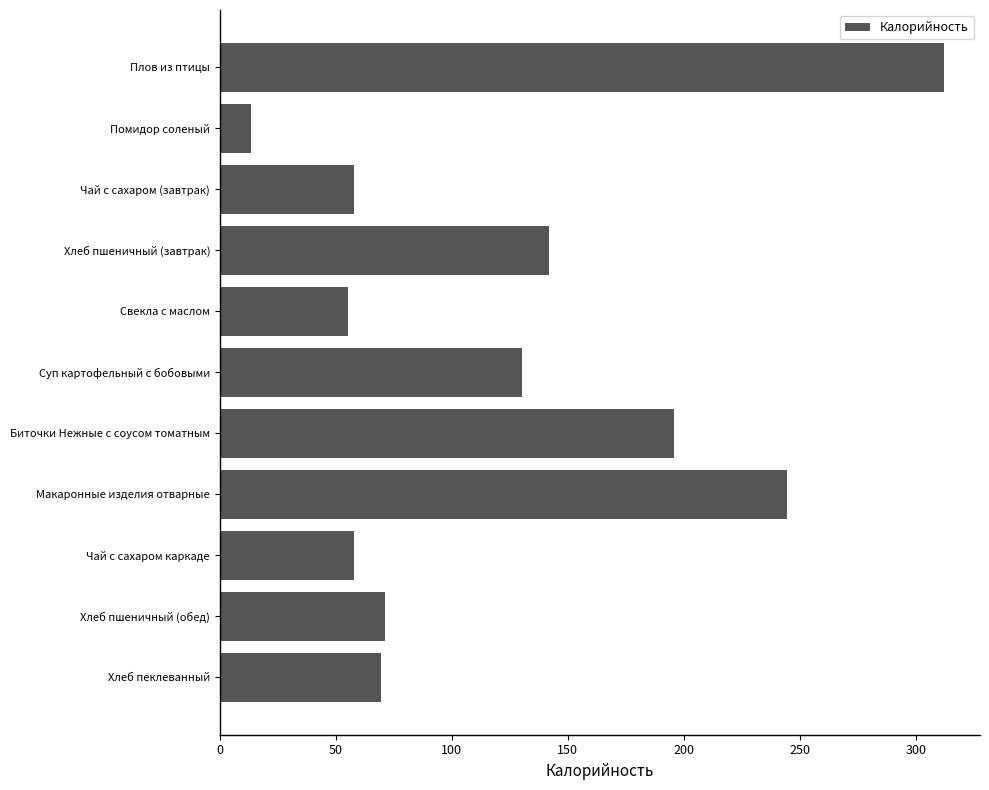

What is the average value?

122.7